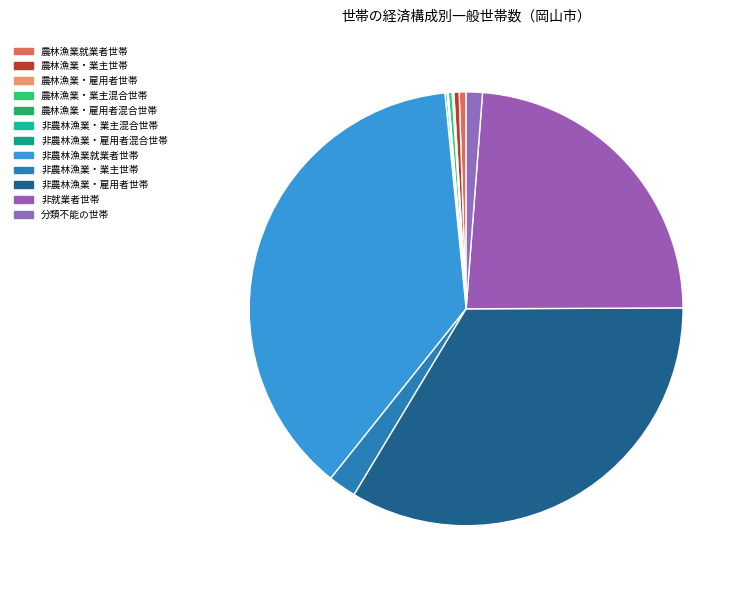

How many segments does this pie chart have?

12